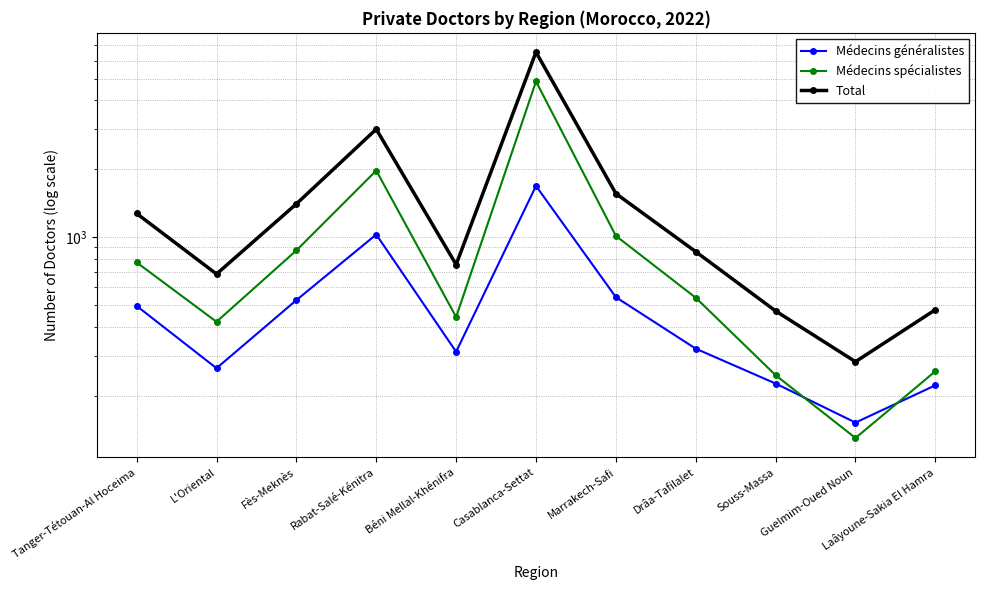

What is the label of the 6th point from the right?

Casablanca-Settat